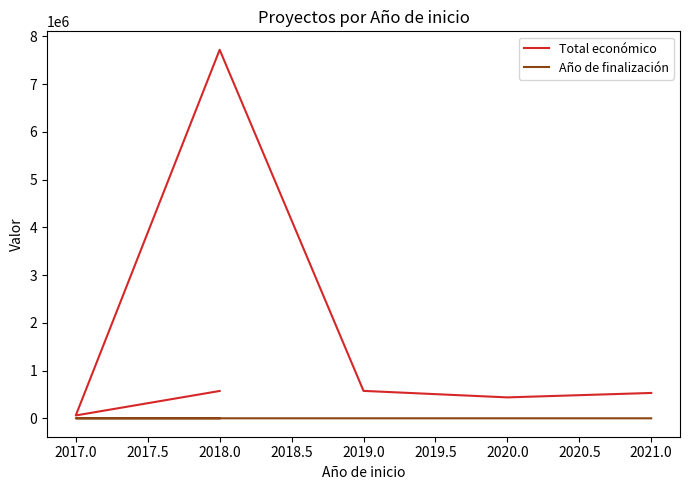

Reading left to right, what are all the values shown in this chart?

Total económico: 532579	439594	575833	7717171	61850	574000
Año de finalización: 2023	2023	2021	2018	2017	2020